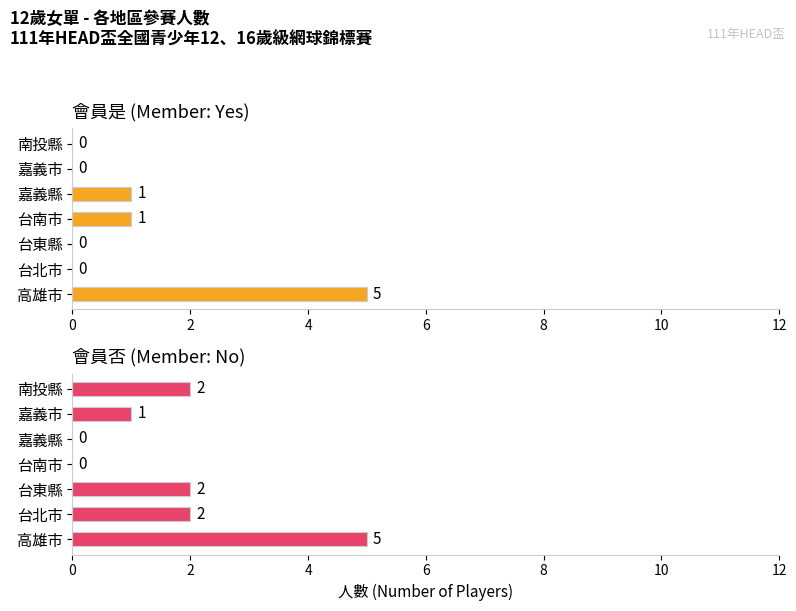

How many groups of bars are there?

7